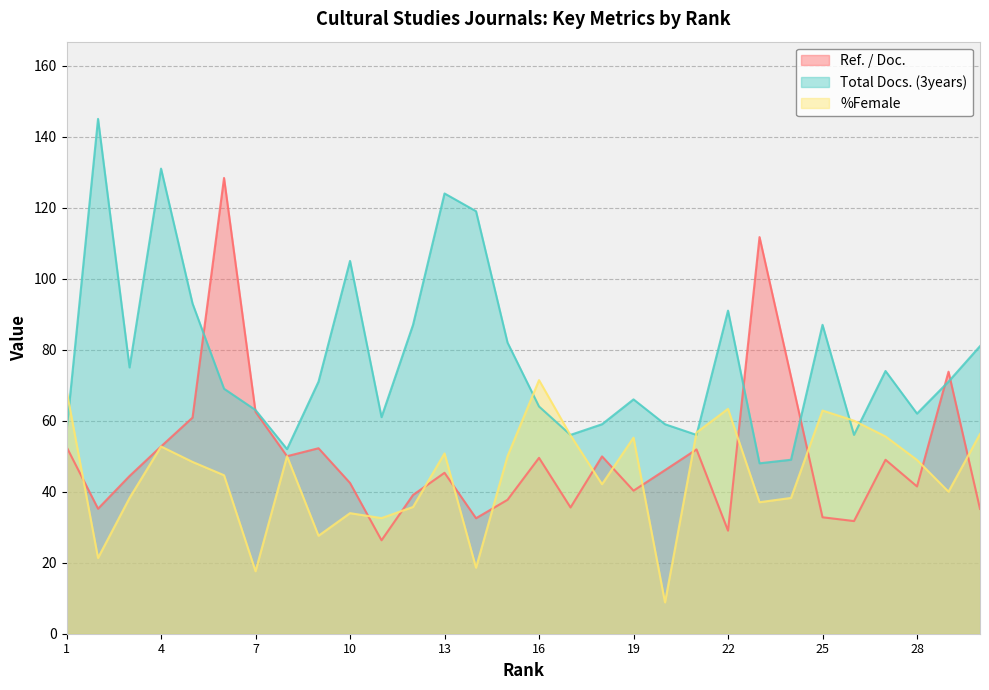

At which label does Ref. / Doc. reach its minimum?

11